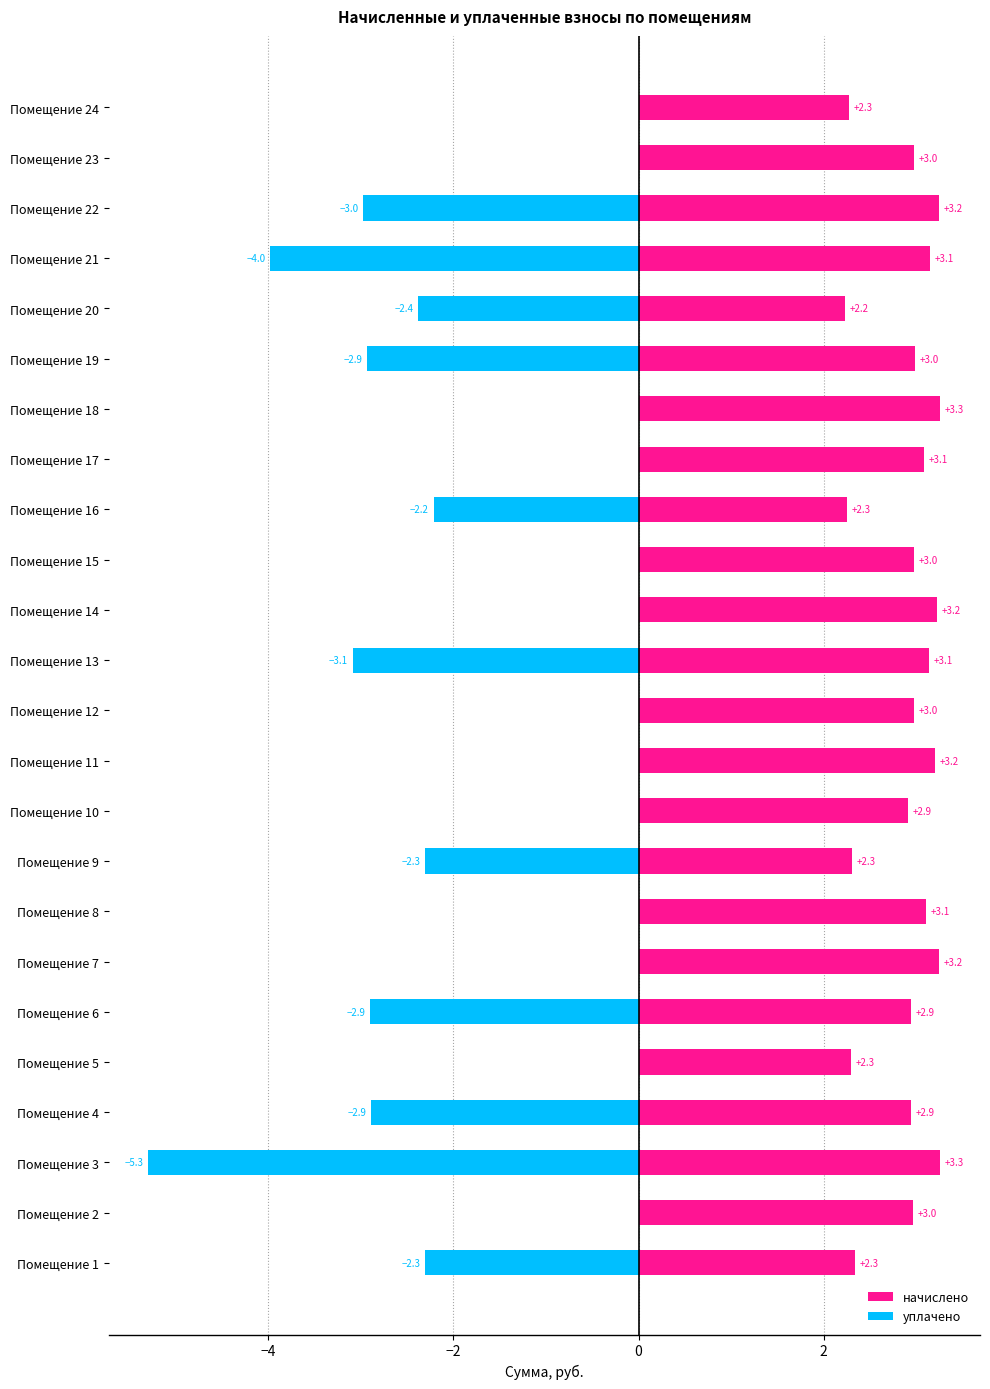

The уплачено series shows -1.7 at Помещение 7. True or false?

False